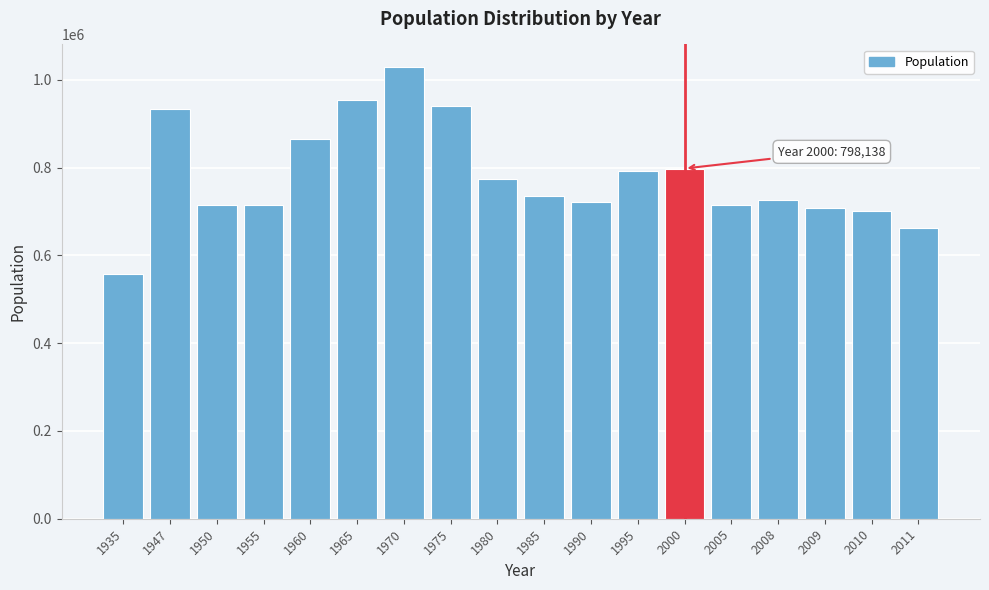

What is the ratio of the value at 1995 to the value at 2005?

1.1